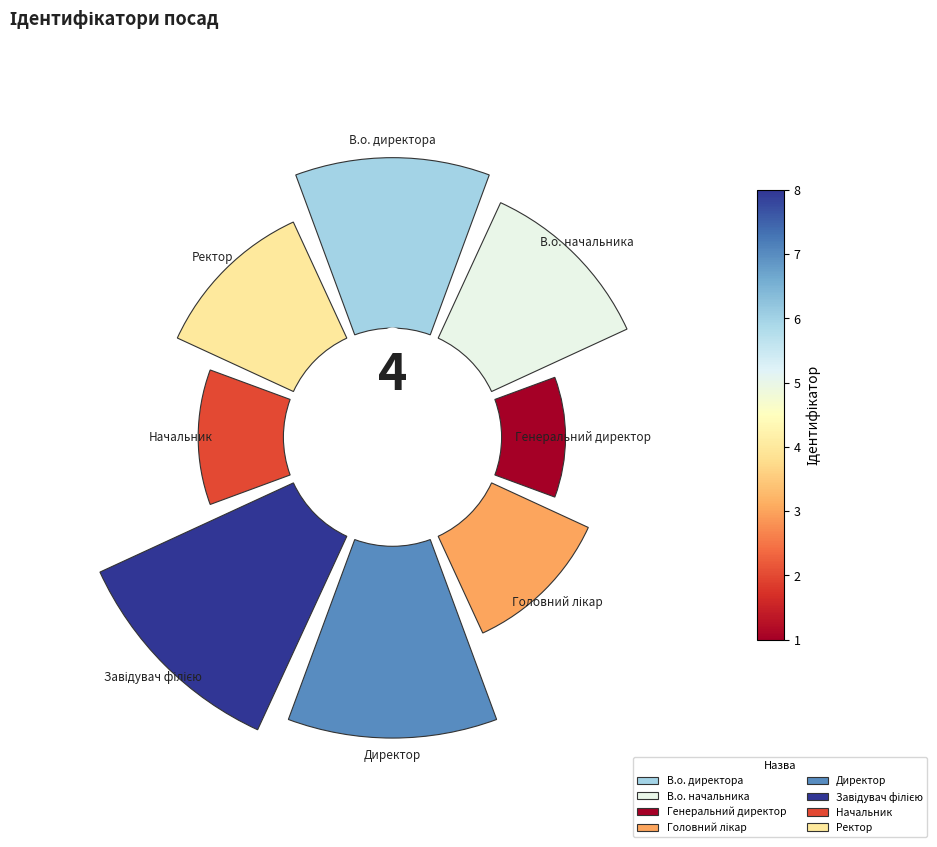

To the nearest percent, what is the combined percentage of 135° and 270°?

17%